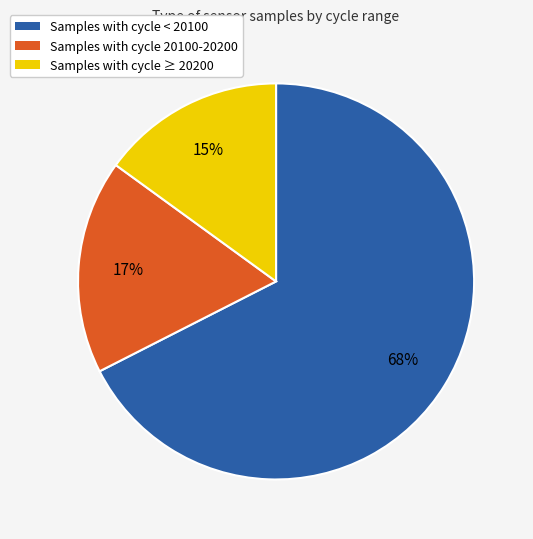

Is there a majority slice in this chart?

Yes